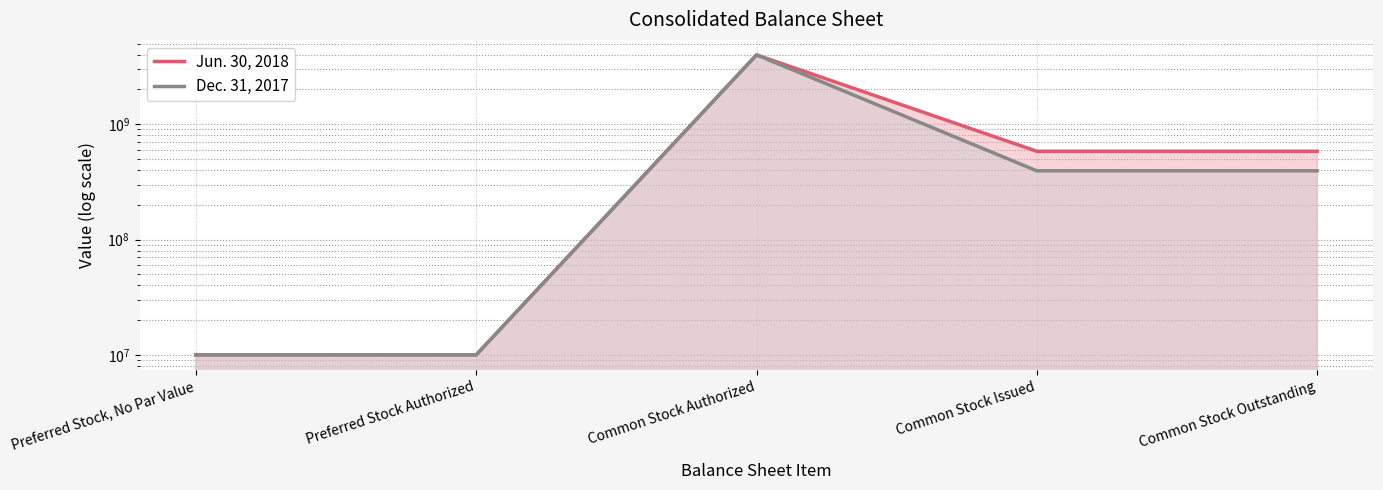

Which category has the highest value in the Jun. 30, 2018 series?

Common Stock Authorized